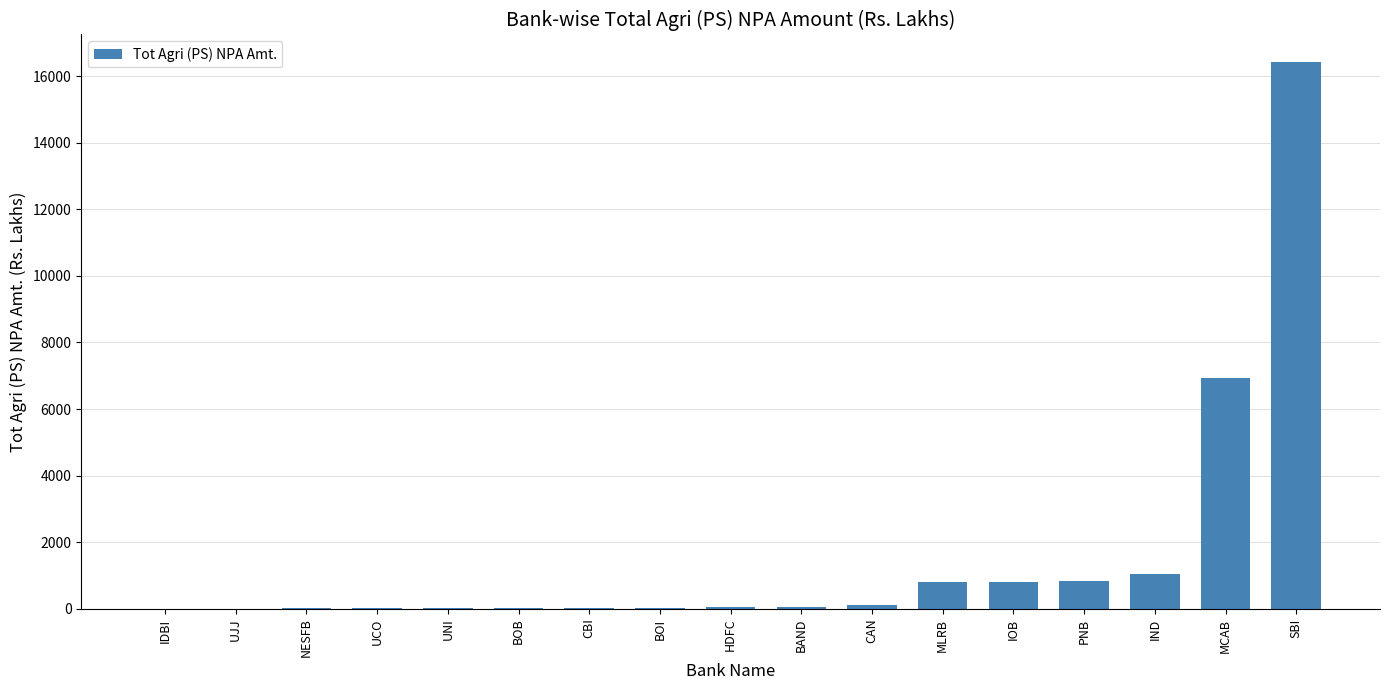

Approximately how many times larger is the value at MCAB compared to MLRB?

8.6